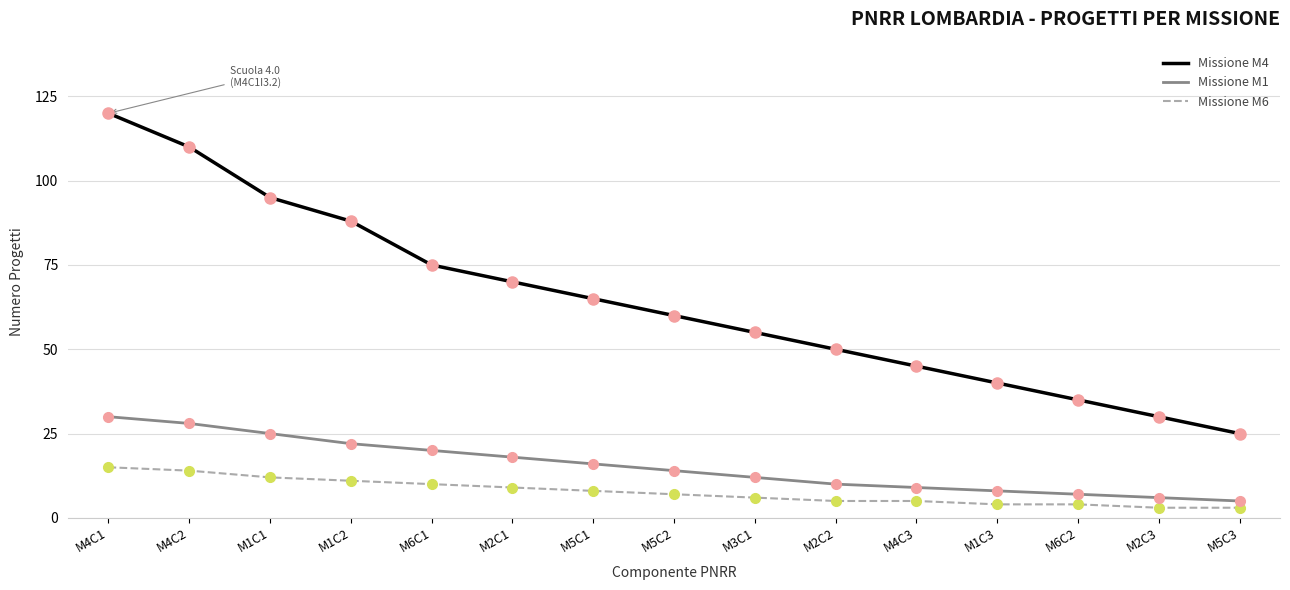

Is the value of Missione M4 at M2C3 greater than the value of Missione M6 at M4C3?

Yes